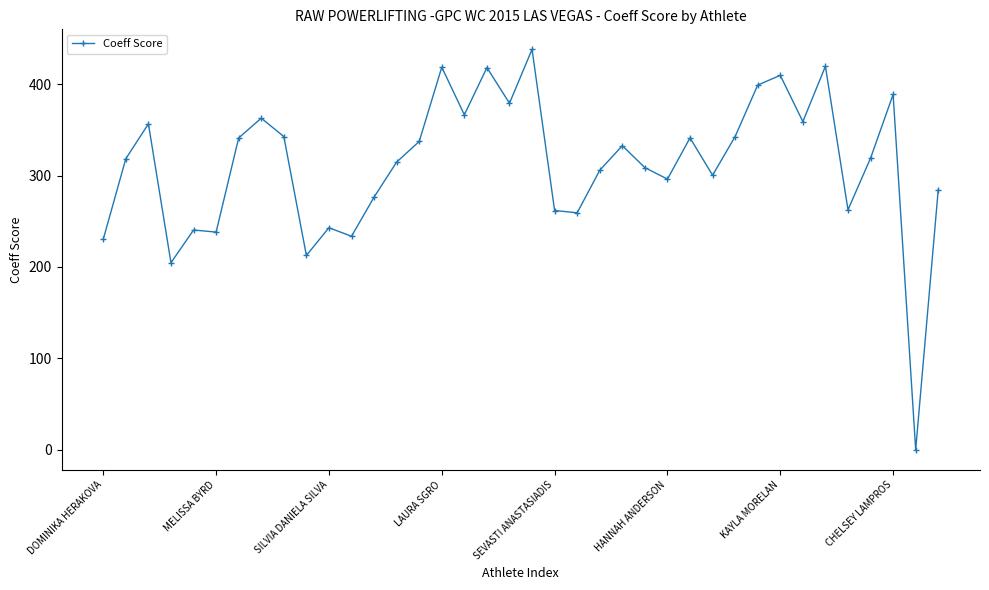

What is the value of the 35th point from the left?

319.0